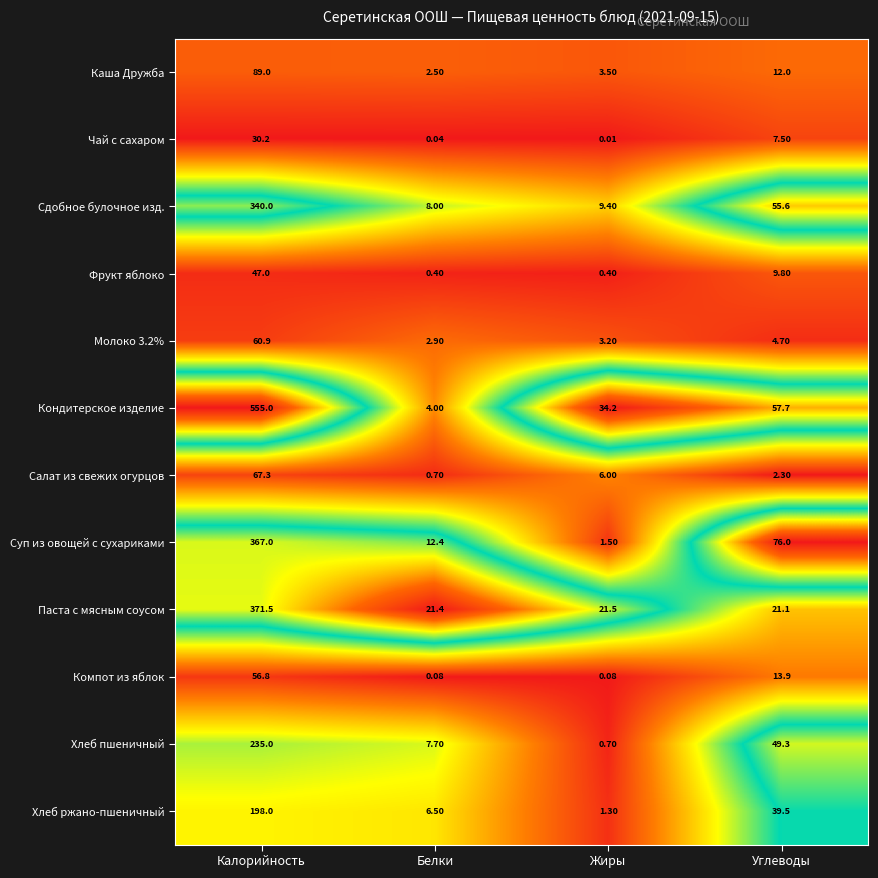

Which series has the widest spread of values?

Кондитерское изделие